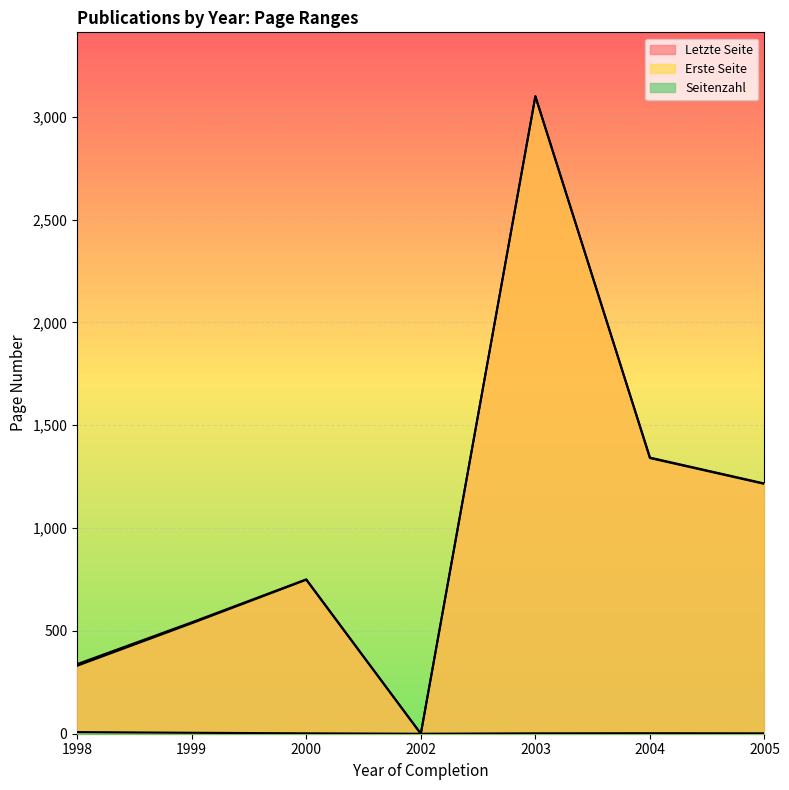

True or false: Seitenzahl and Letzte Seite intersect in this chart.

False